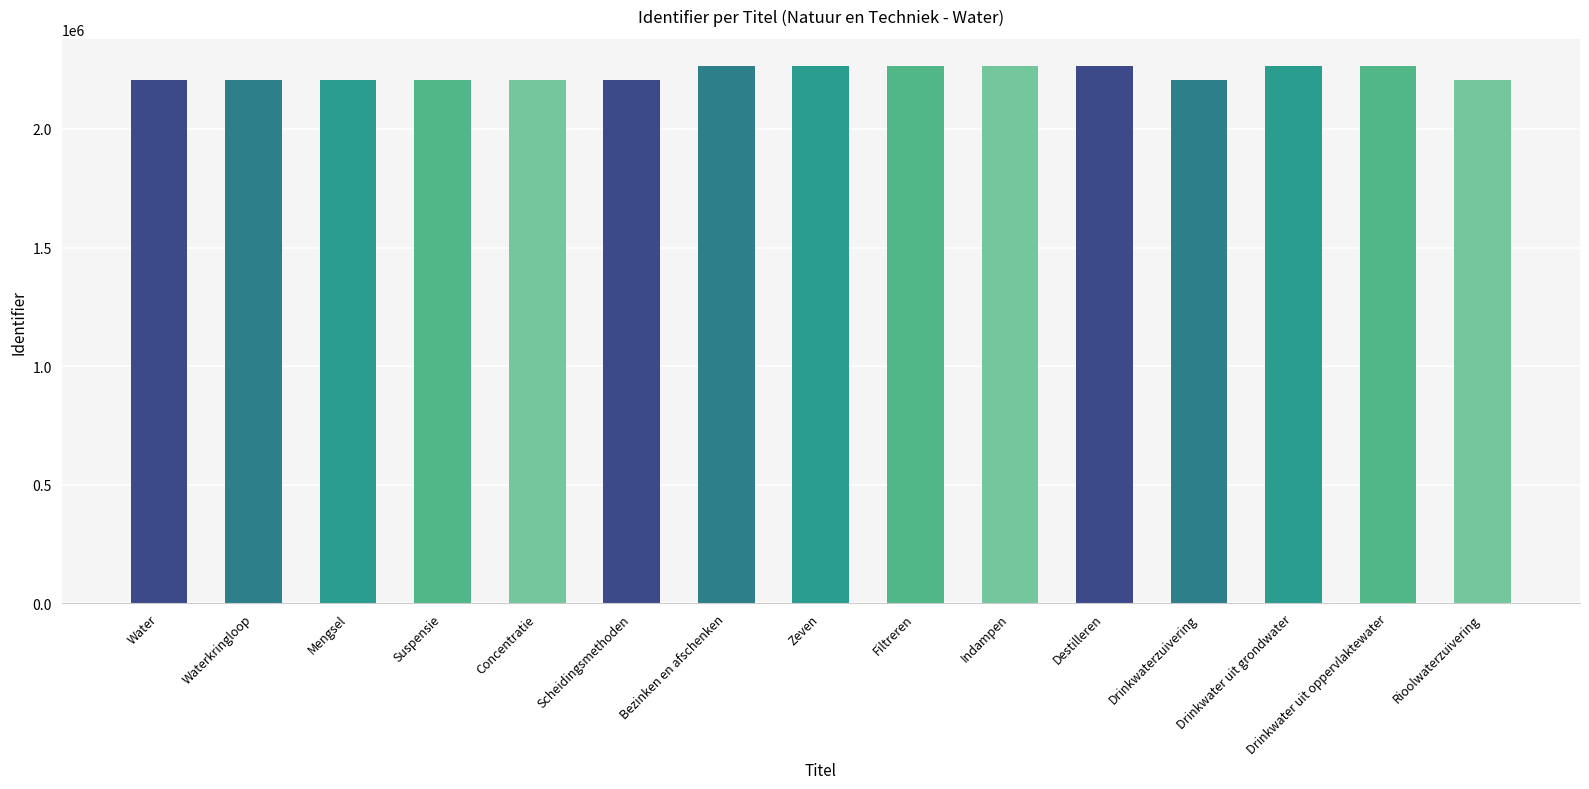

True or false: the data shows 2964524 at Drinkwater uit grondwater.

False